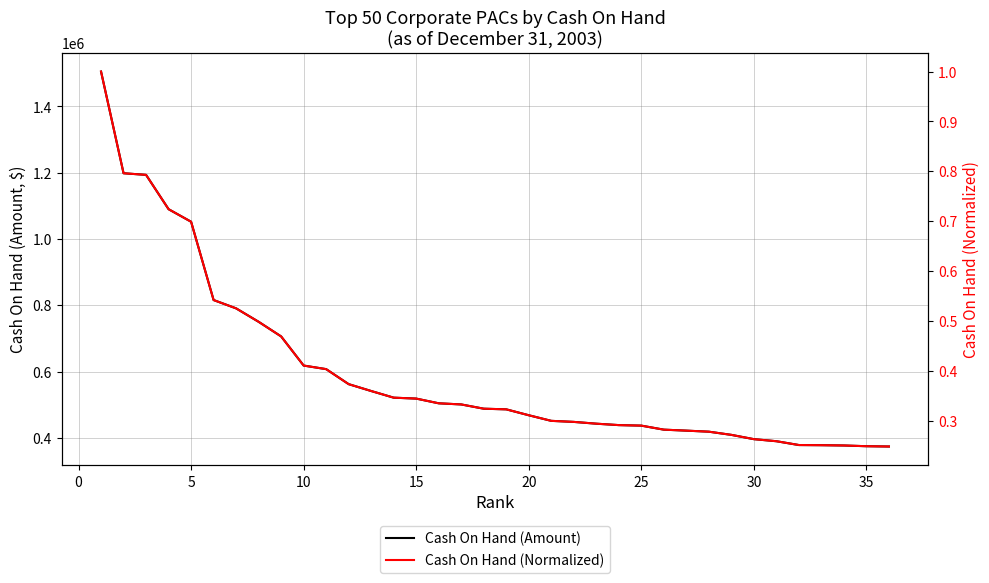

Is it true that Cash On Hand (Amount) equals 689780.5 at 18?

False